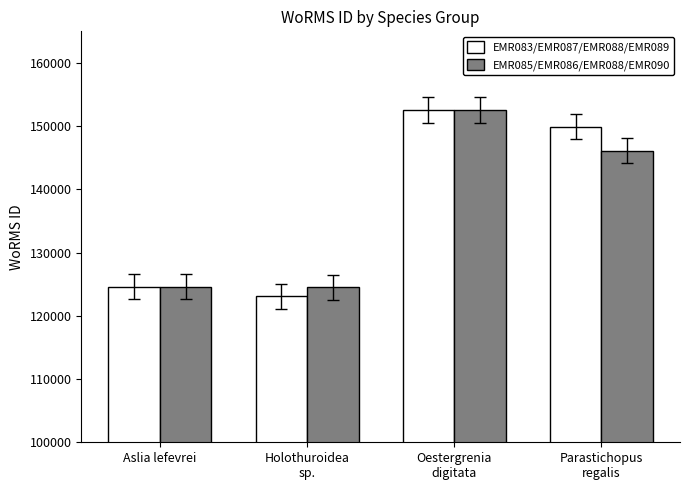

The value of EMR083/EMR087/EMR088/EMR089 at Holothuroidea
sp. is 123083. True or false?

True